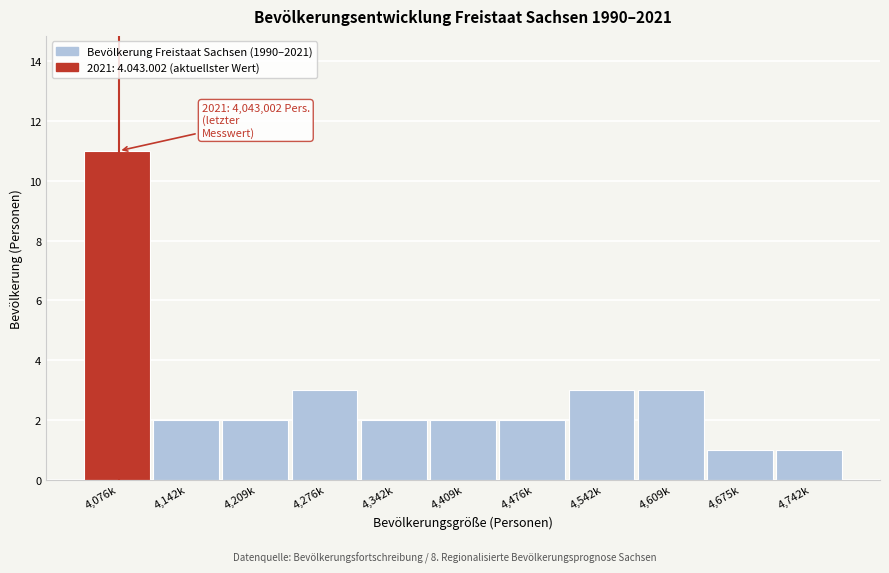

Reading left to right, list all the values displayed in this chart.

4,076k=11	4,142k=2	4,209k=2	4,276k=3	4,342k=2	4,409k=2	4,476k=2	4,542k=3	4,609k=3	4,675k=1	4,742k=1